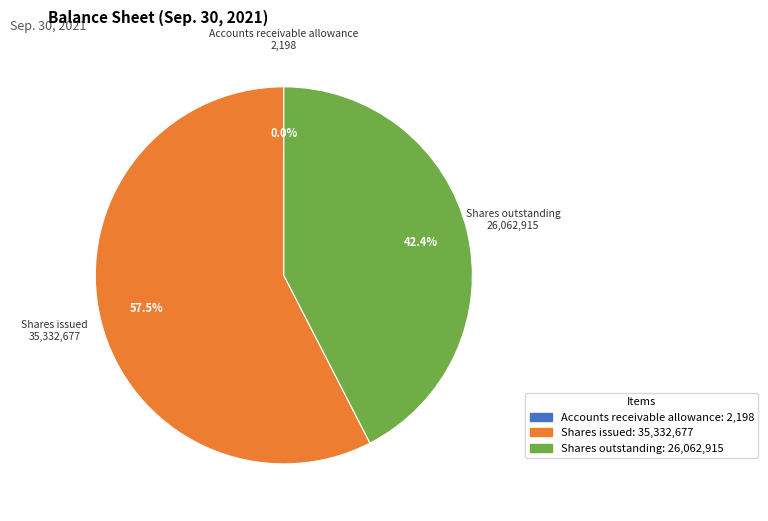

Combined, what portion of the pie is Shares outstanding and Shares issued?

100.0%